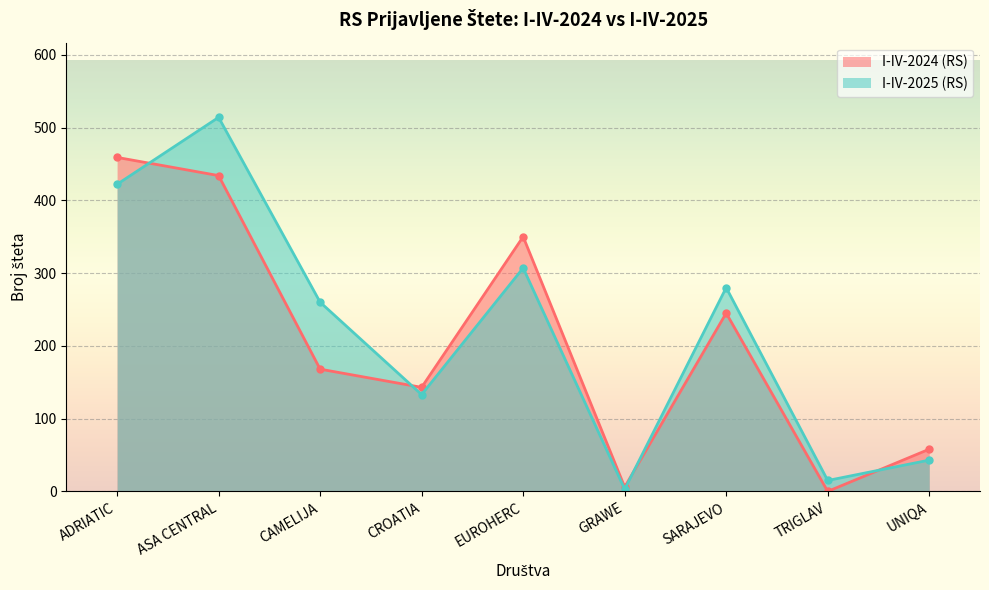

Read the I-IV-2025 (RS) value at ADRIATIC.

422